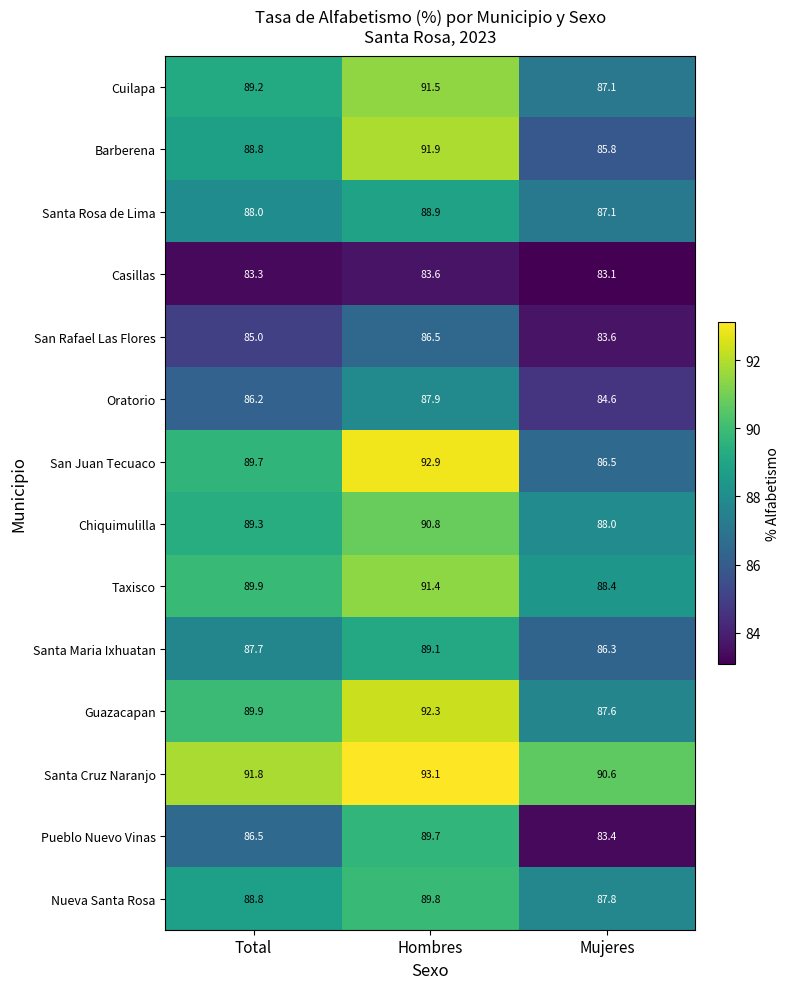

What is the total value across all series at Mujeres?

1209.9